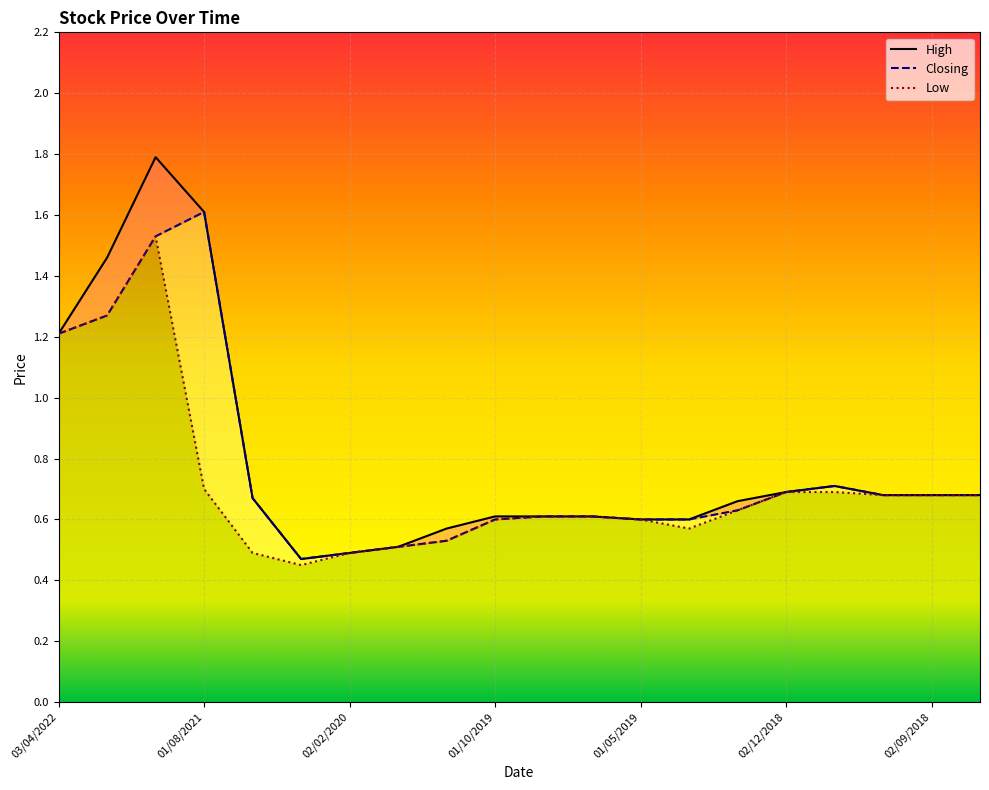

List the series in order of their peak value, highest first.

High, Closing, Low